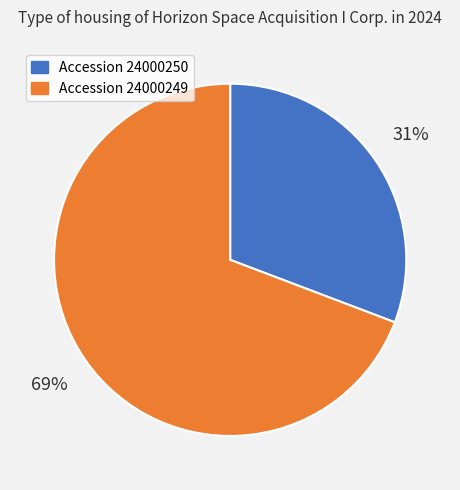

The Accession 24000250 slice represents 18% of the pie. True or false?

False